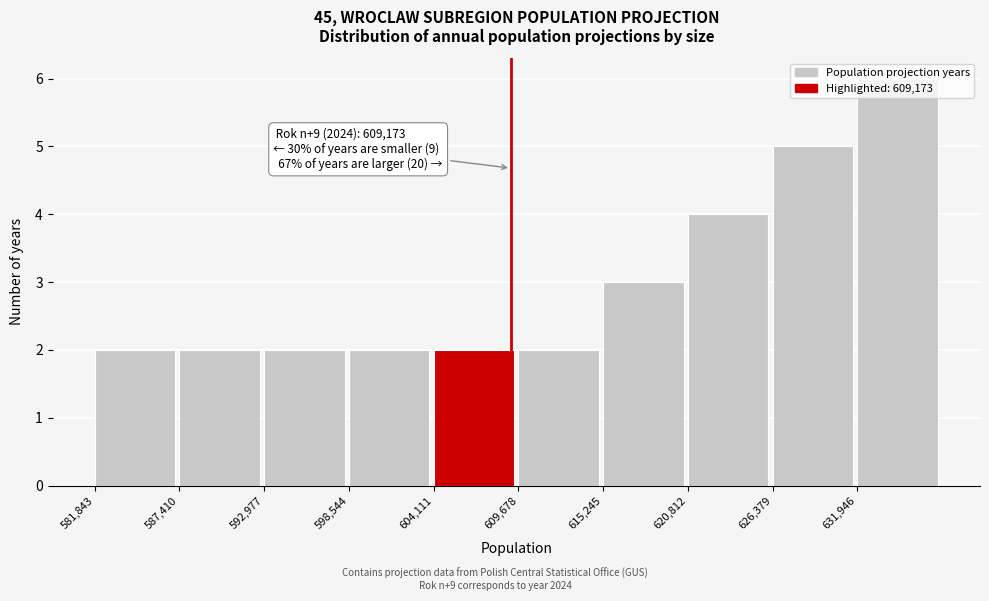

Which range on the x-axis has the tallest bar?

632000 to 638000